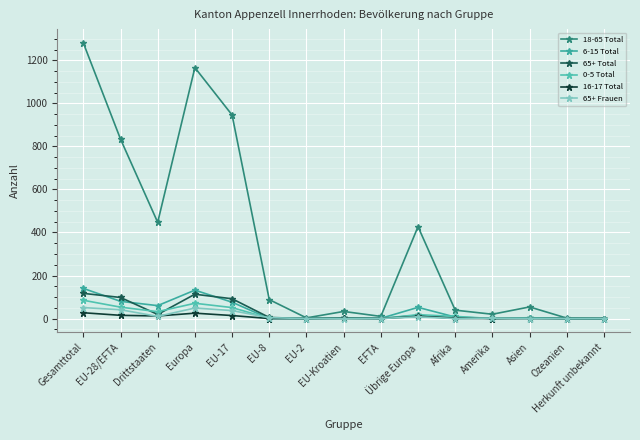

Reading left to right, what are all the values shown in this chart?

18-65 Total: 1281	834	447	1166	946	88	3	33	10	427	39	20	54	2	0
6-15 Total: 140	80	60	132	76	0	0	3	1	52	7	0	1	0	0
65+ Total: 117	98	19	113	92	5	0	1	0	15	0	2	2	0	0
0-5 Total: 85	53	32	71	51	1	0	1	0	18	10	0	4	0	0
16-17 Total: 27	15	12	25	14	0	0	1	0	10	2	0	0	0	0
65+ Frauen: 51	41	10	49	37	4	0	0	0	8	0	2	0	0	0